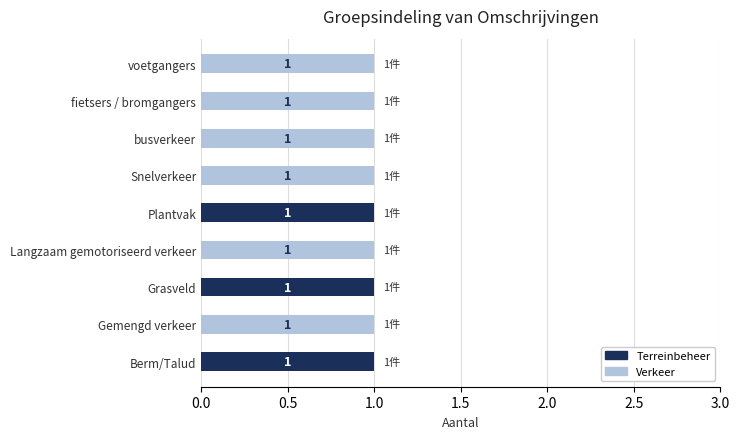

The value of Terreinbeheer at Berm/Talud is 1. True or false?

True